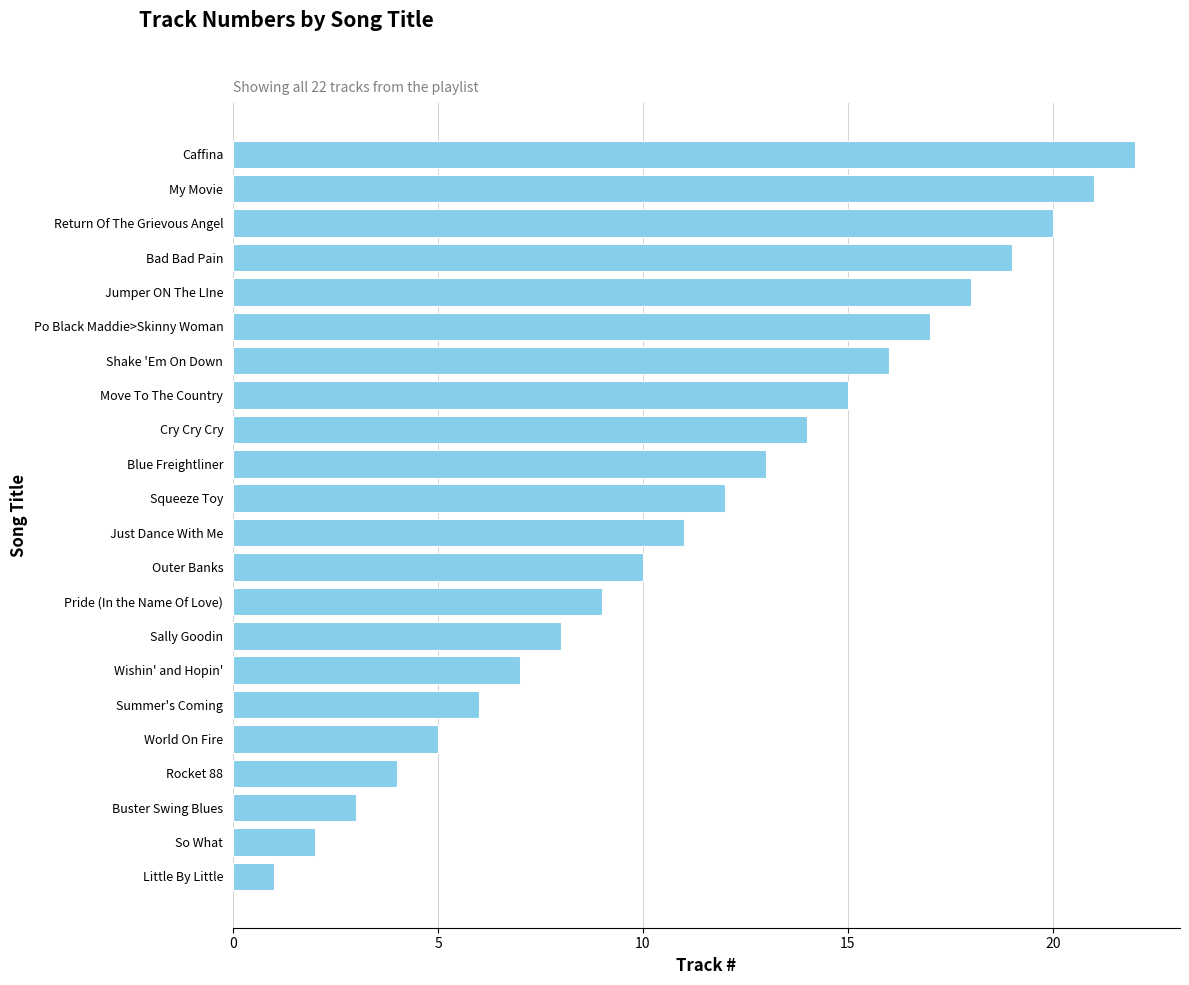

What is the ratio of the value at Wishin' and Hopin' to the value at My Movie?

0.3